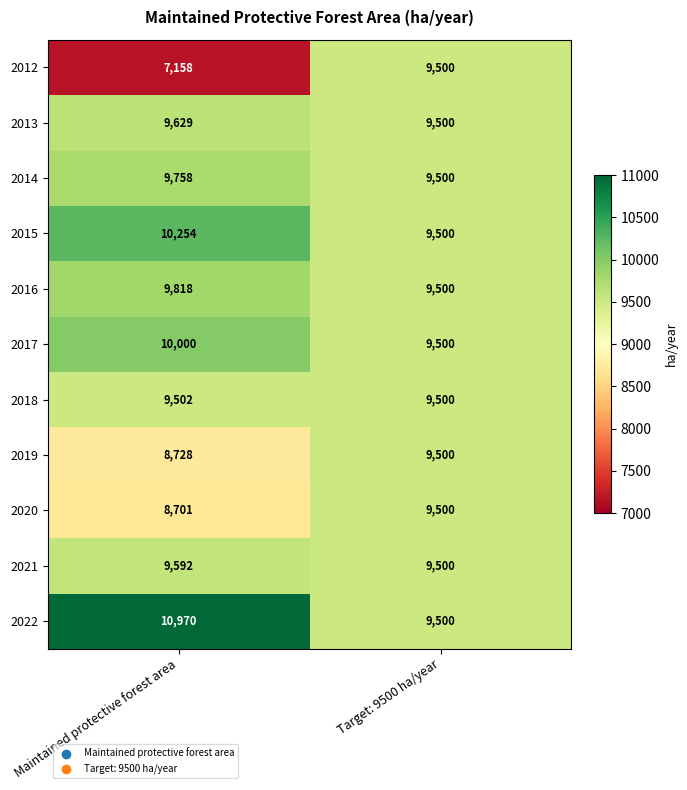

What is the total value across all series at Maintained protective forest area?

104110